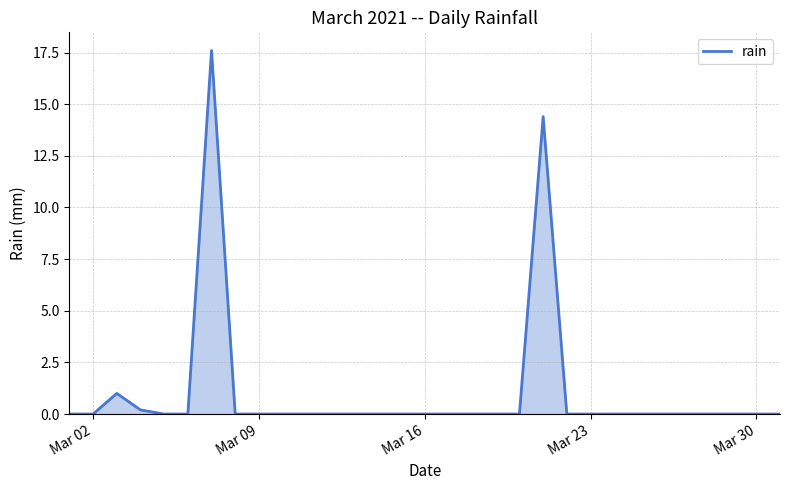

How many lines are shown in the chart?

1